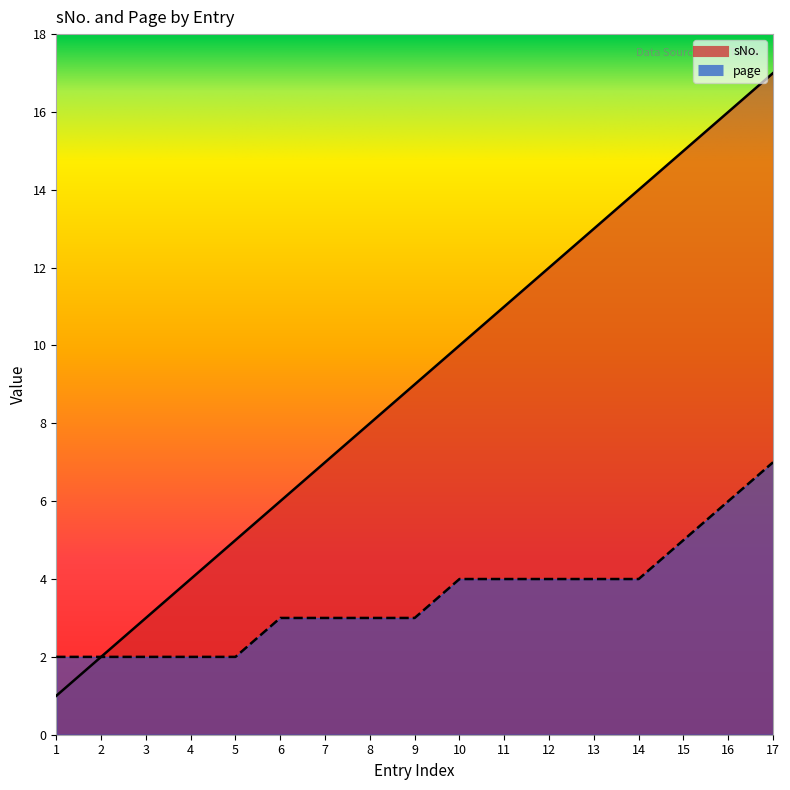

What is the difference between the maximum and second lowest values in the sNo. series?

15